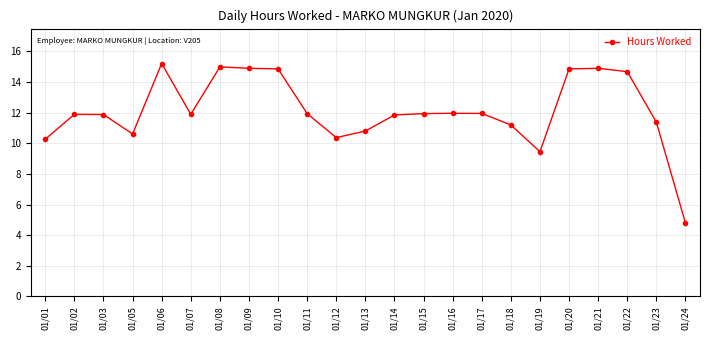

The value at 01/08 is 15.0. True or false?

True